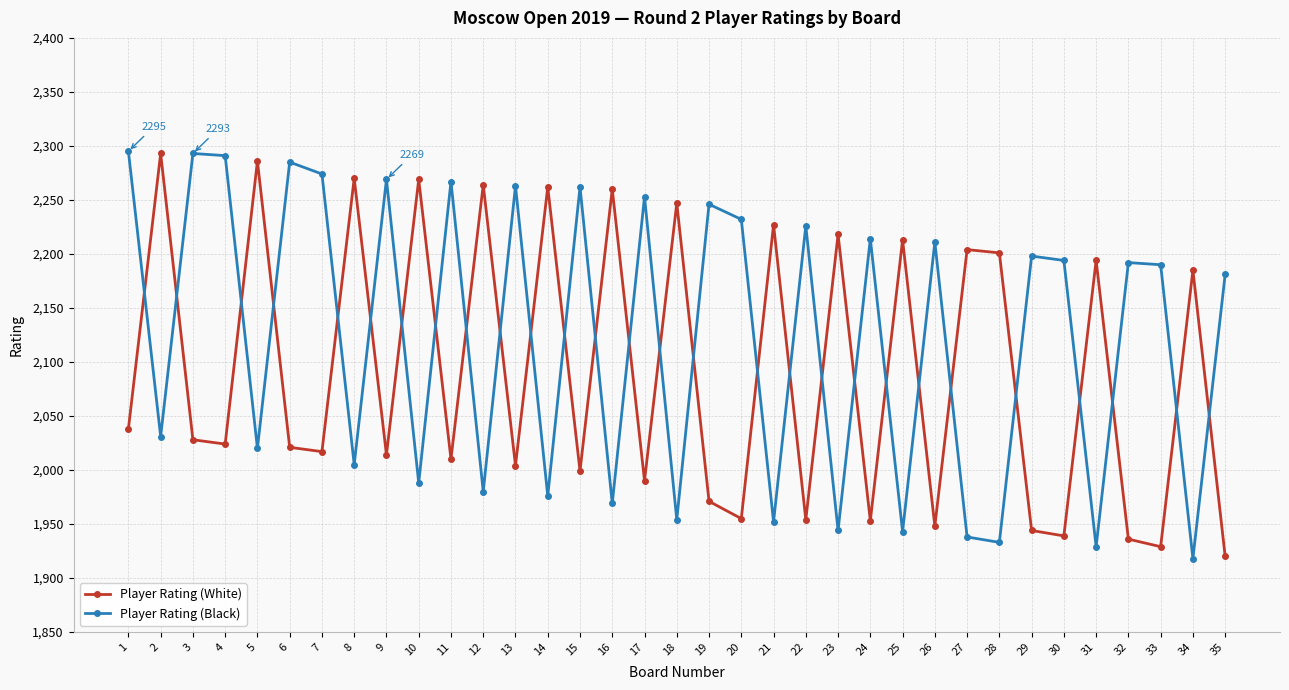

How many intersections are there between Player Rating (Black) and Player Rating (White)?

28